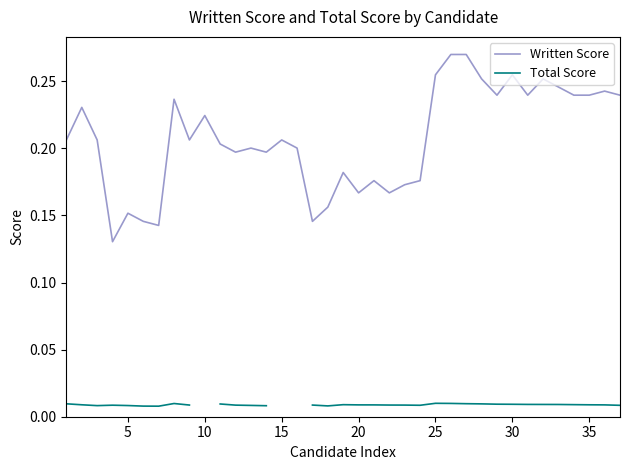

True or false: Written Score has a value of 0.1 at 15.

False